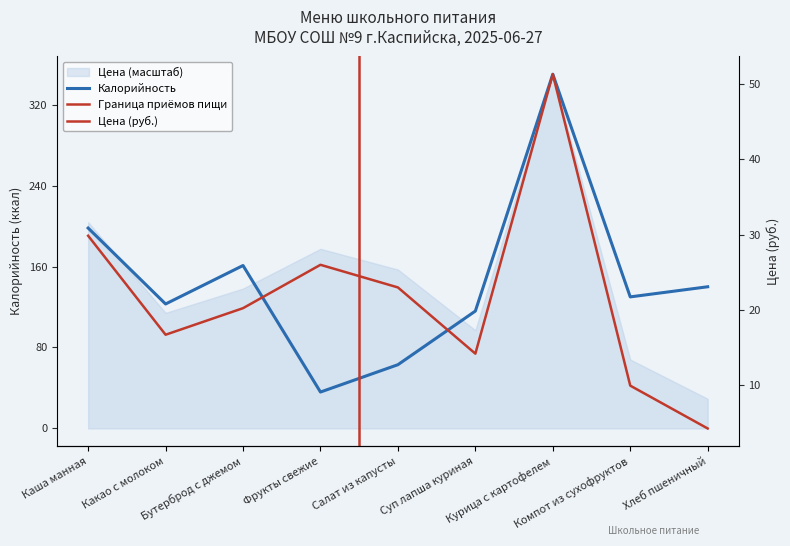

The Калорийность series shows 61.0 at Какао с молоком. True or false?

False